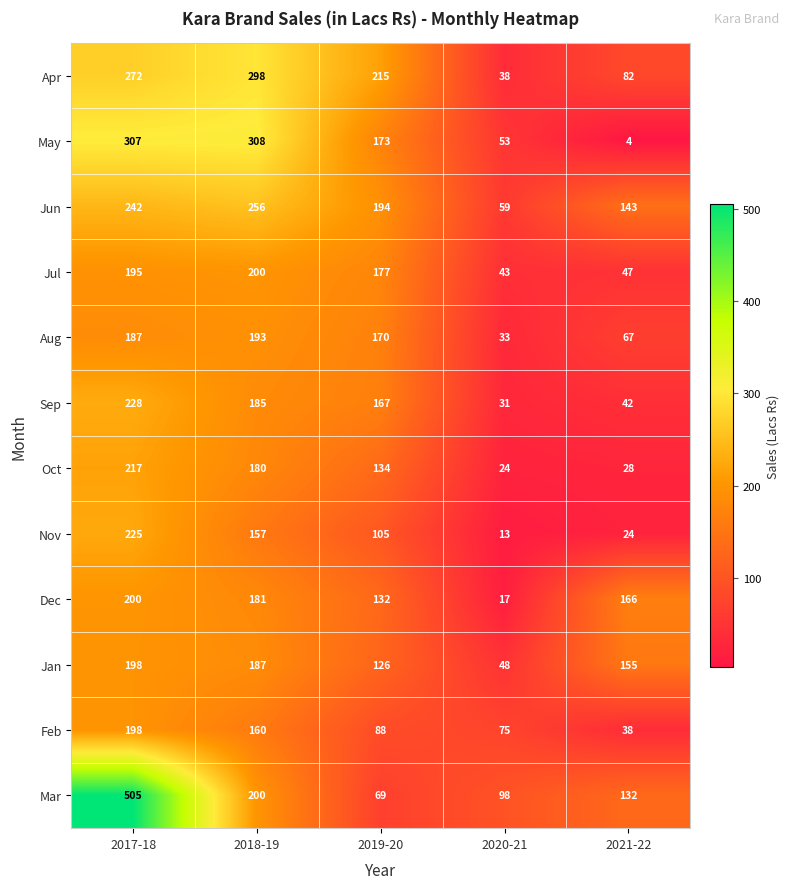

The Apr series shows 49 at 2021-22. True or false?

False